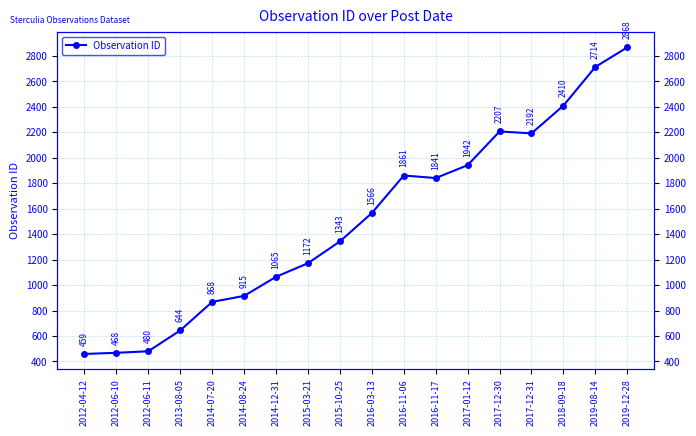

What is the difference between the maximum and minimum values?

2409